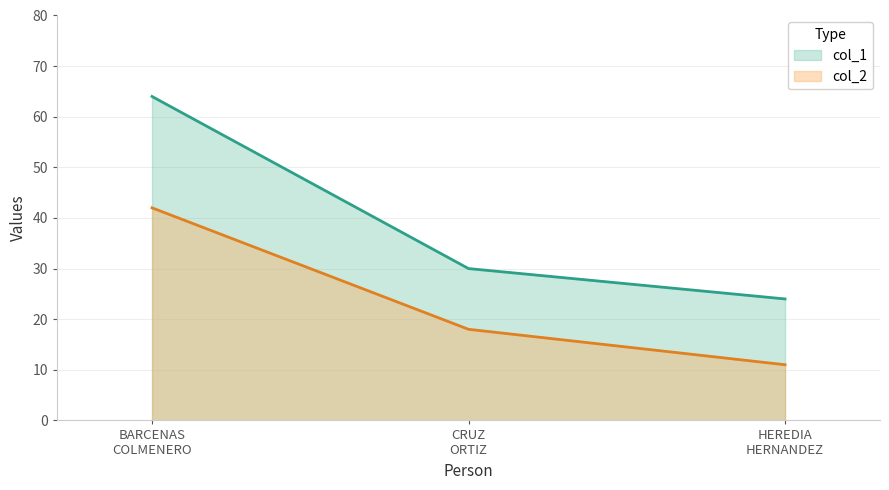

How many values in the col_2 series exceed 18?

1